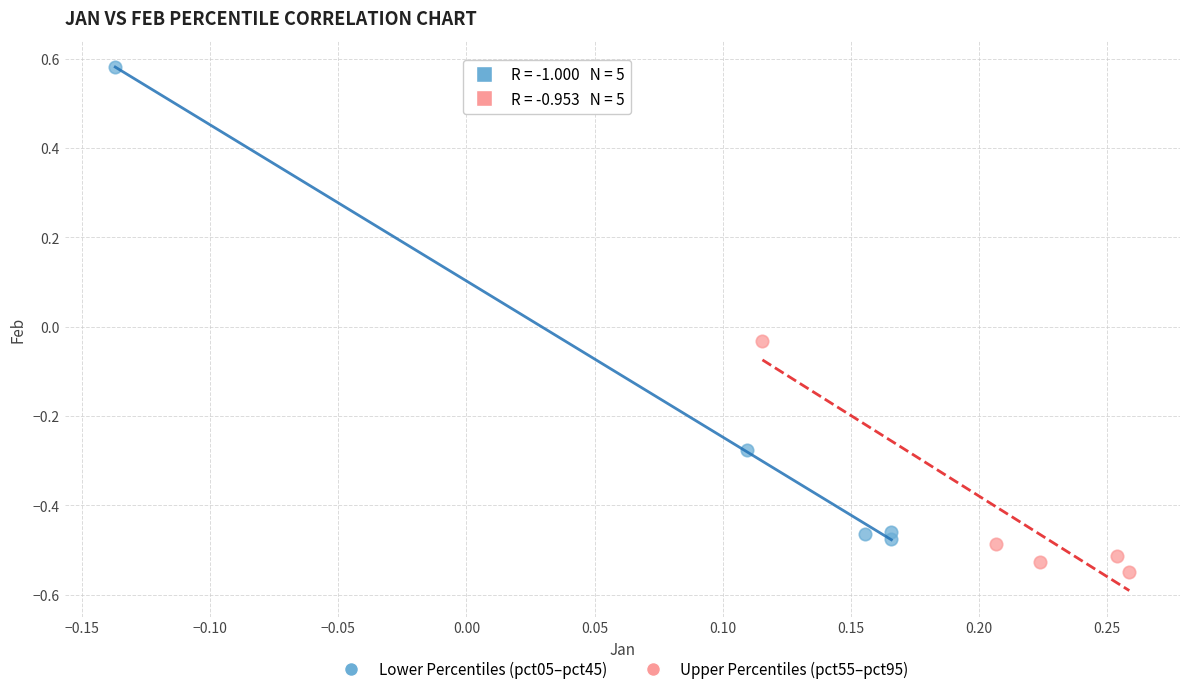

Which series contains the lowest Y value?

Upper Percentiles (pct55–pct95)